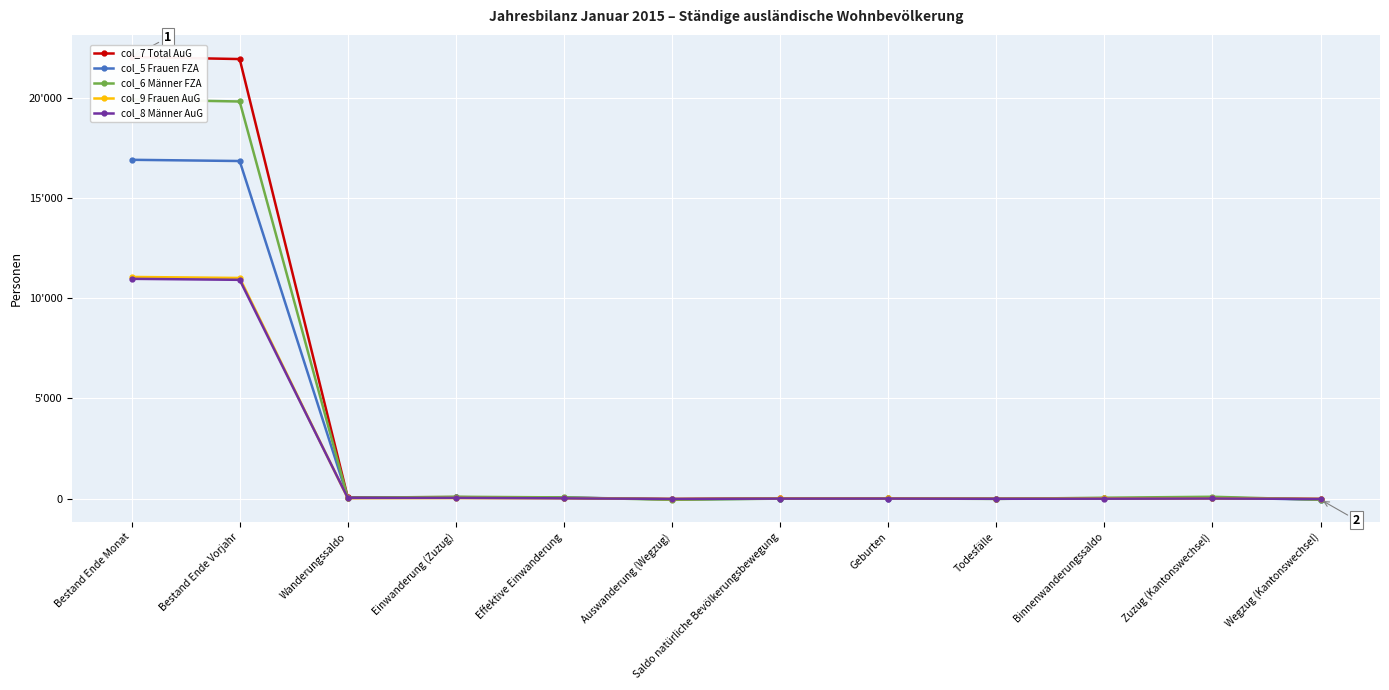

How many data points in col_5 Frauen FZA are above 52?

5